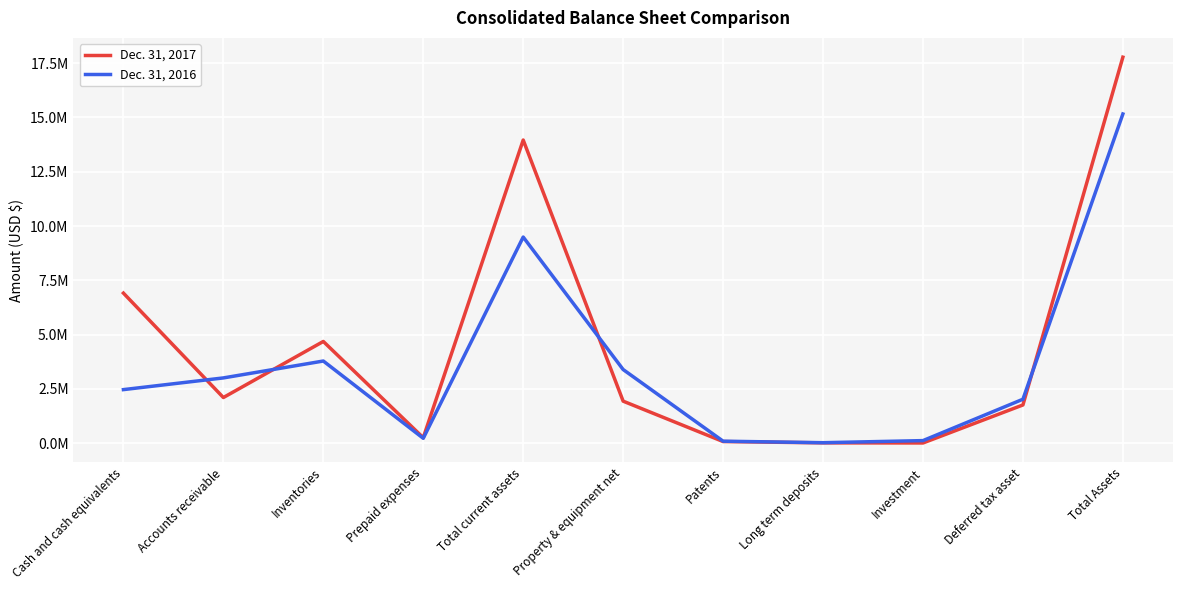

What are all the series names shown in the legend?

Dec. 31, 2017, Dec. 31, 2016